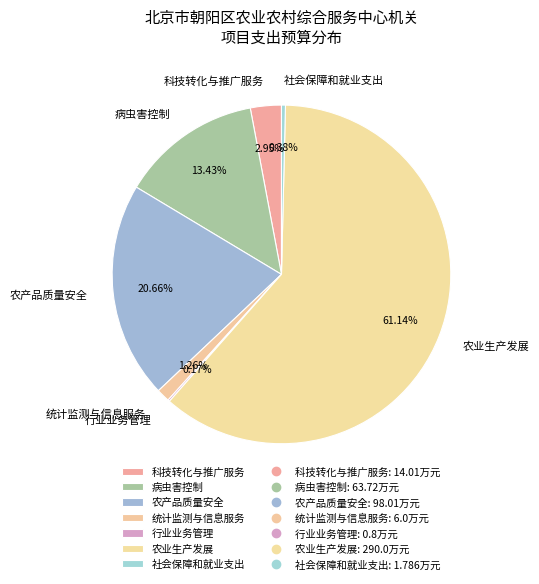

Is there any slice that represents more than half of the pie?

Yes